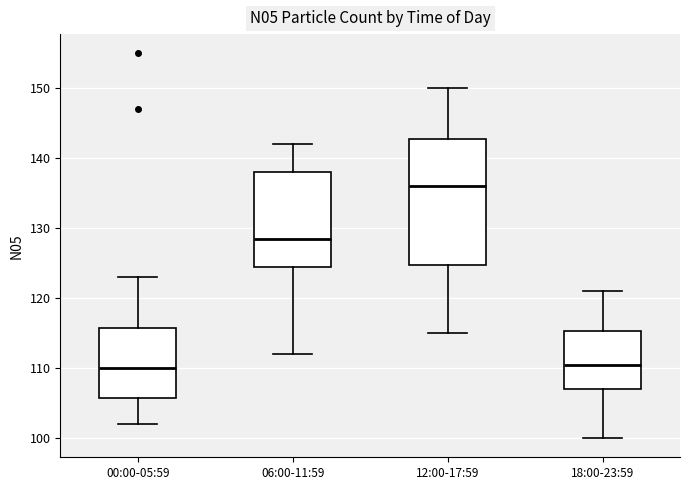

Reading left to right, read every box against the y-axis: the position of its median line, the range the box covers, and the ends of its whiskers. The values are not printed on the chart, so give them approximately, as read against the axis.

00:00-05:59: median 110, box 106 to 116, whiskers 102 to 123
06:00-11:59: median 129, box 125 to 138, whiskers 112 to 142
12:00-17:59: median 136, box 125 to 143, whiskers 115 to 150
18:00-23:59: median 111, box 107 to 115, whiskers 100 to 121